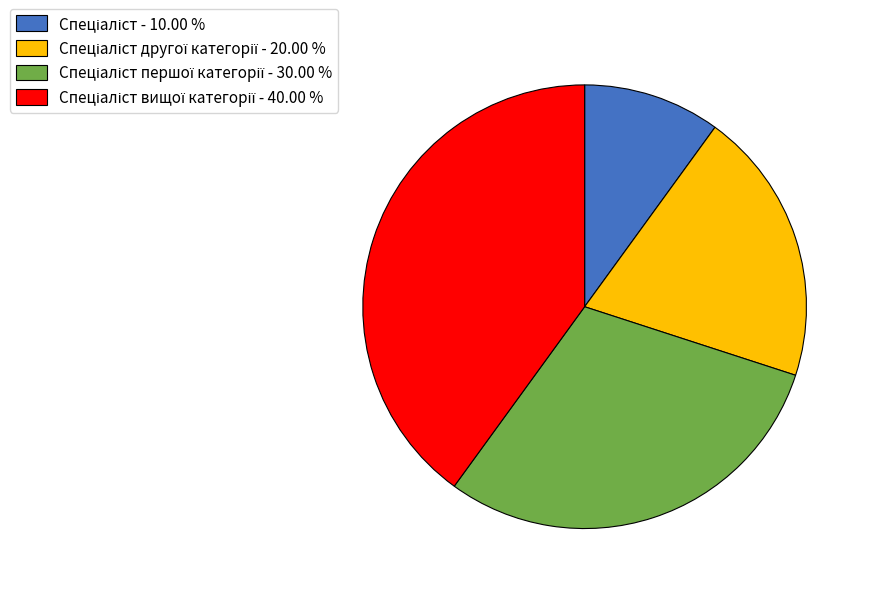

Does any single category account for the majority?

No